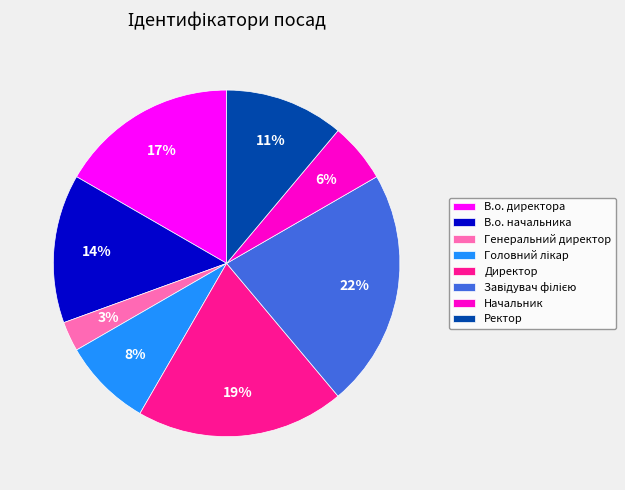

Which slice is the smallest?

Генеральний директор